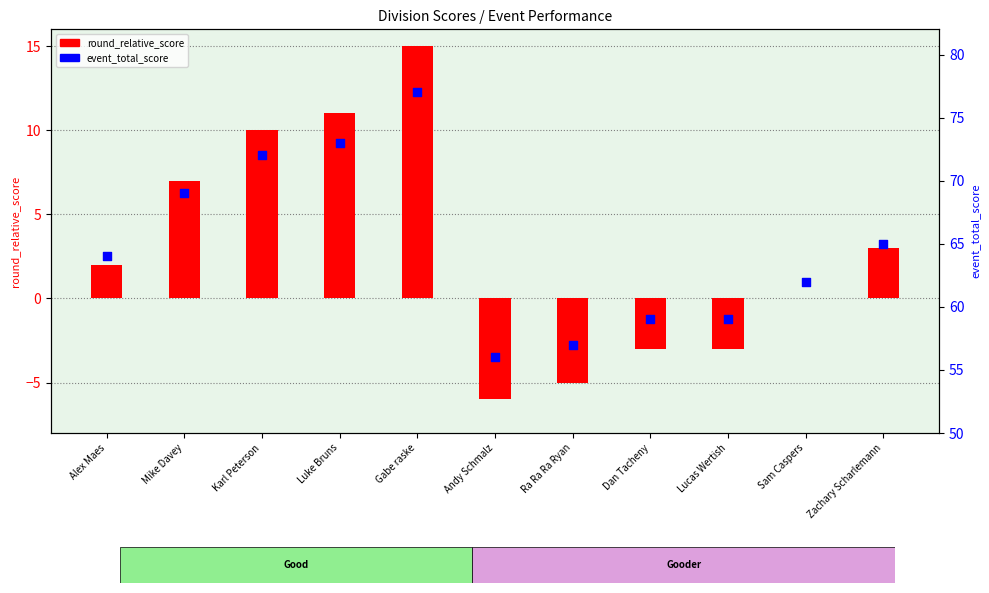

What are all the series names shown in the legend?

round_relative_score, event_total_score